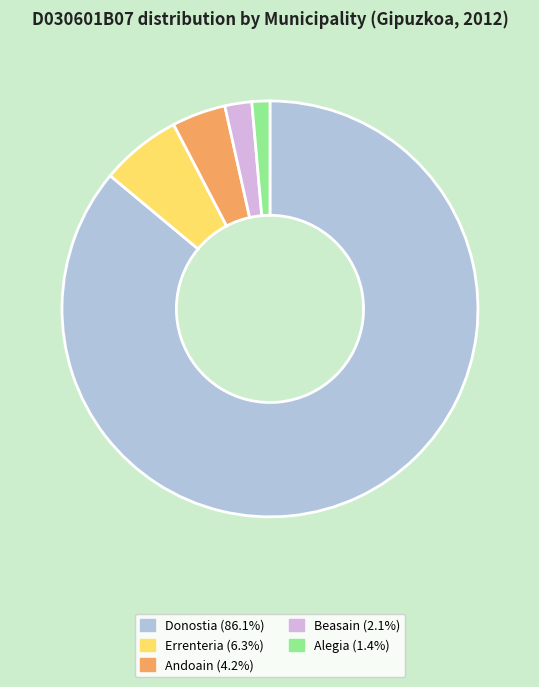

The Beasain slice represents 2% of the pie. True or false?

True